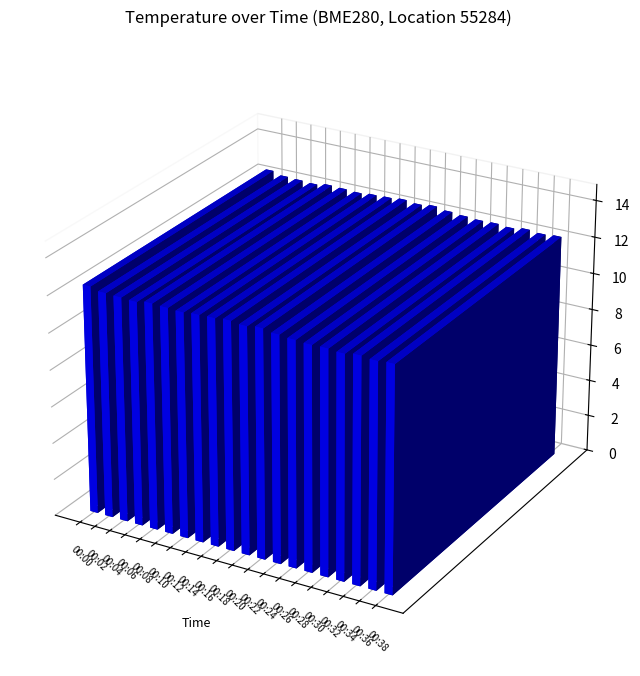

The chart shows a value of 3.3 at 00:28. True or false?

False